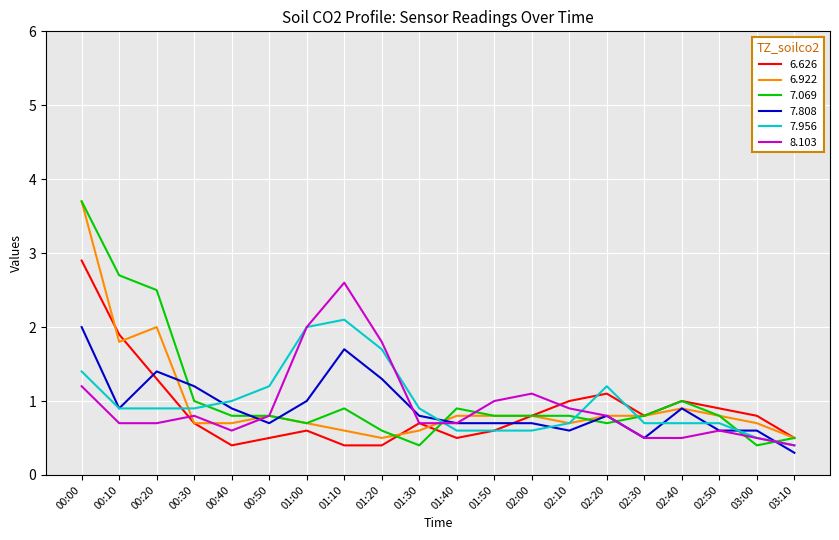

Which series has the widest spread of values?

7.069